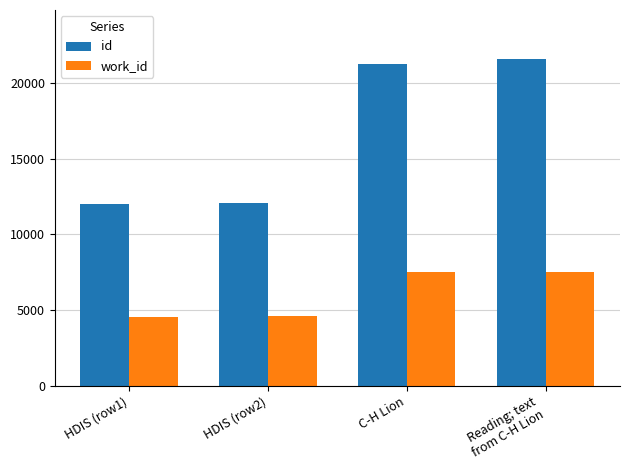

How many values in the work_id series are below 7490?

2